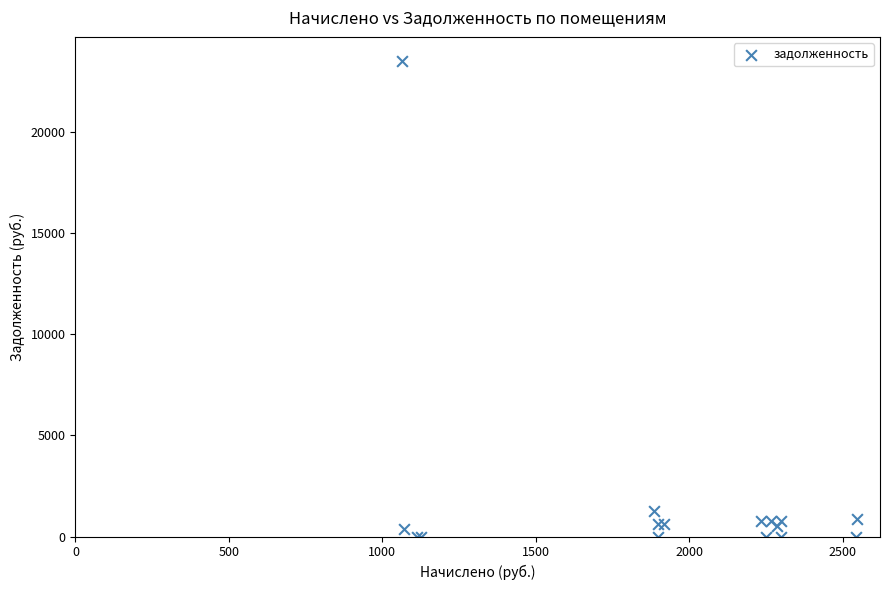

What Y value in the scatter plot is closest to 11749?

1256.0